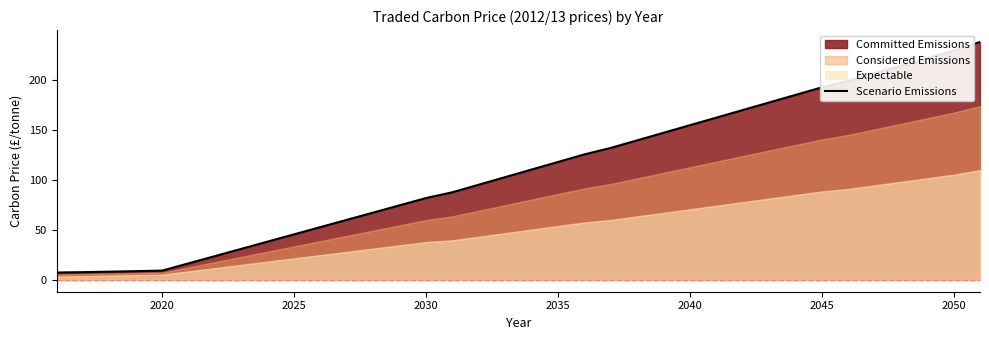

Reading left to right, extract all data points from this chart.

7.3	7.7	8.2	8.7	9.2	16.5	23.7	31.0	38.2	45.5	52.7	60.0	67.2	74.5	81.7	87.5	95.1	102.6	110.2	117.8	125.3	131.8	139.4	146.9	154.5	162.1	169.6	177.2	184.7	192.3	198.8	206.3	213.9	221.5	229.0	237.7